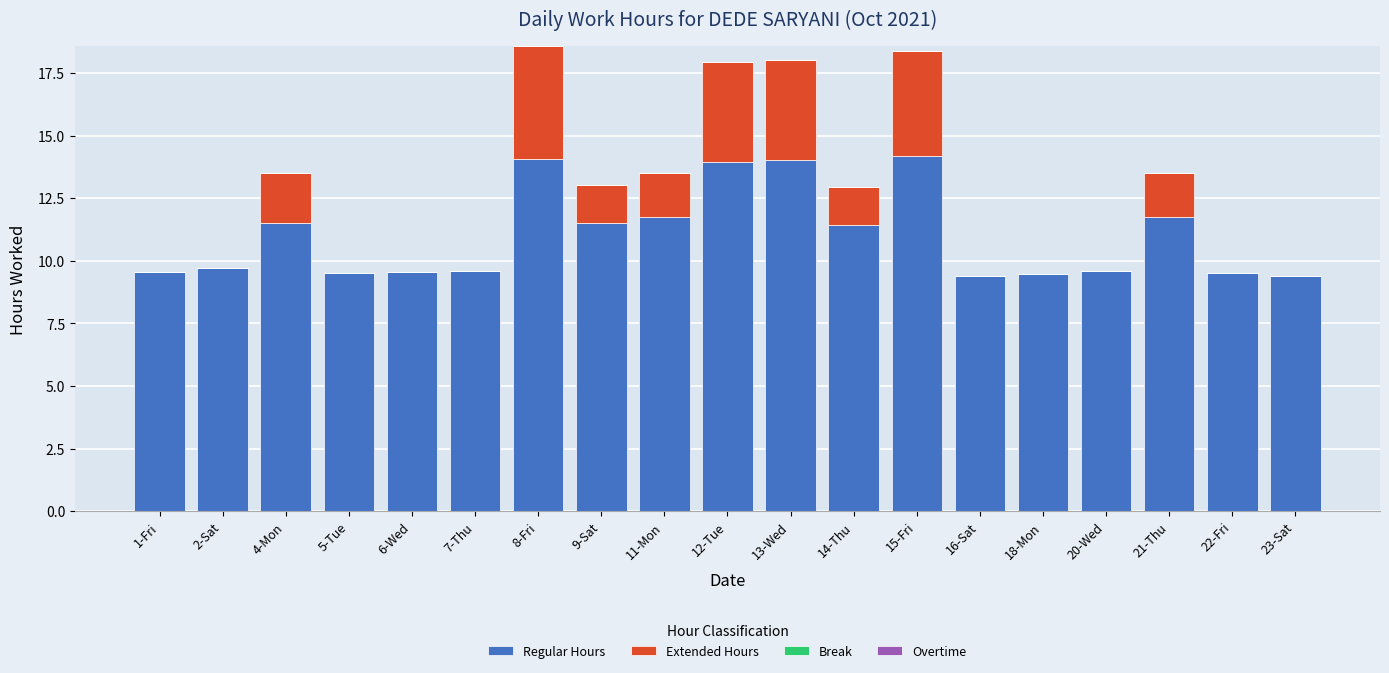

Are the bars grouped side by side (vs. stacked)?

No